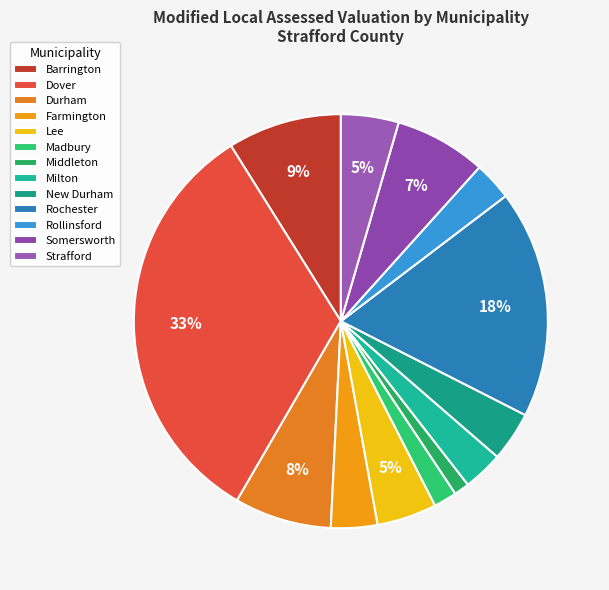

To the nearest percent, what is the difference between the Rollinsford and Rochester slice percentages?

15%